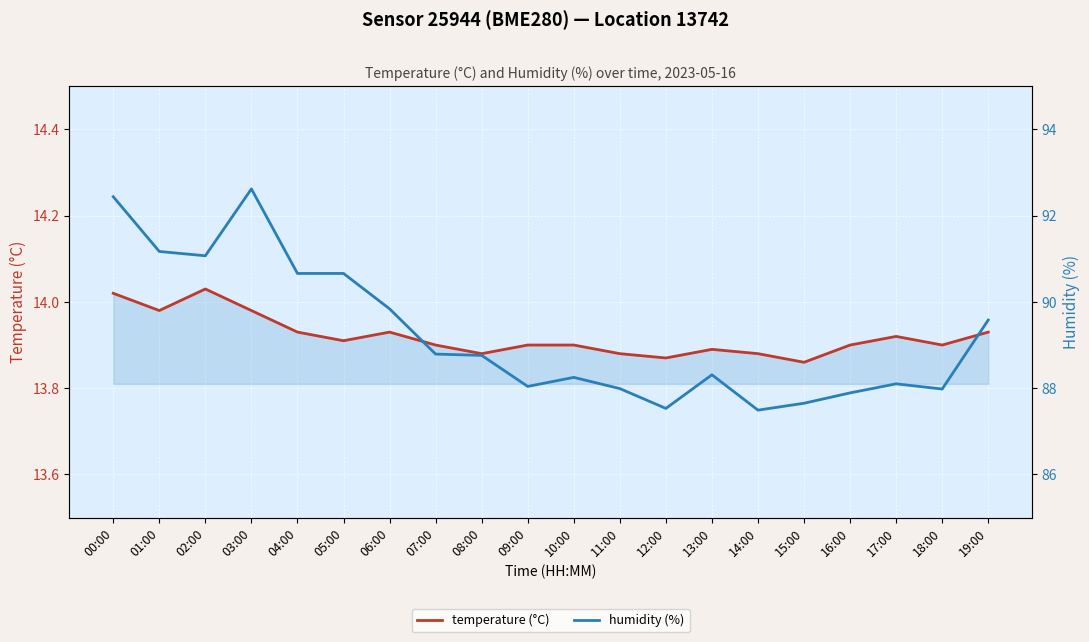

What is the greatest value displayed?

92.6